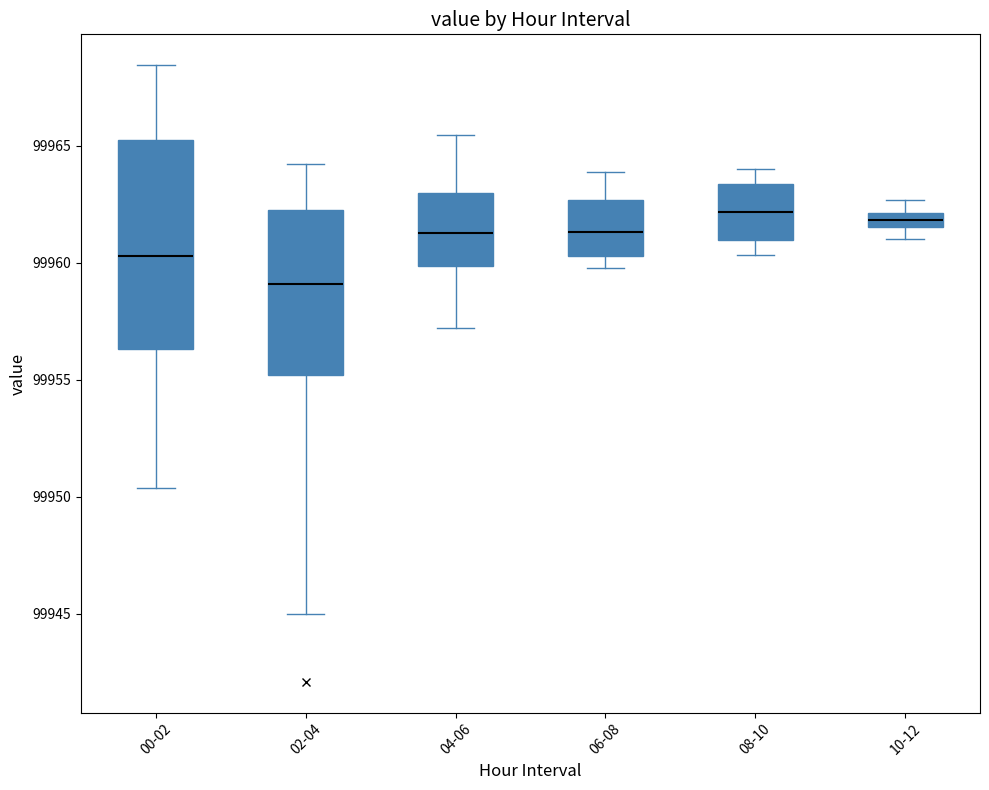

Where is the upper edge of the box for 00-02 on the y-axis? The values are not printed on the chart, so give them approximately, as read against the axis.

99965.0